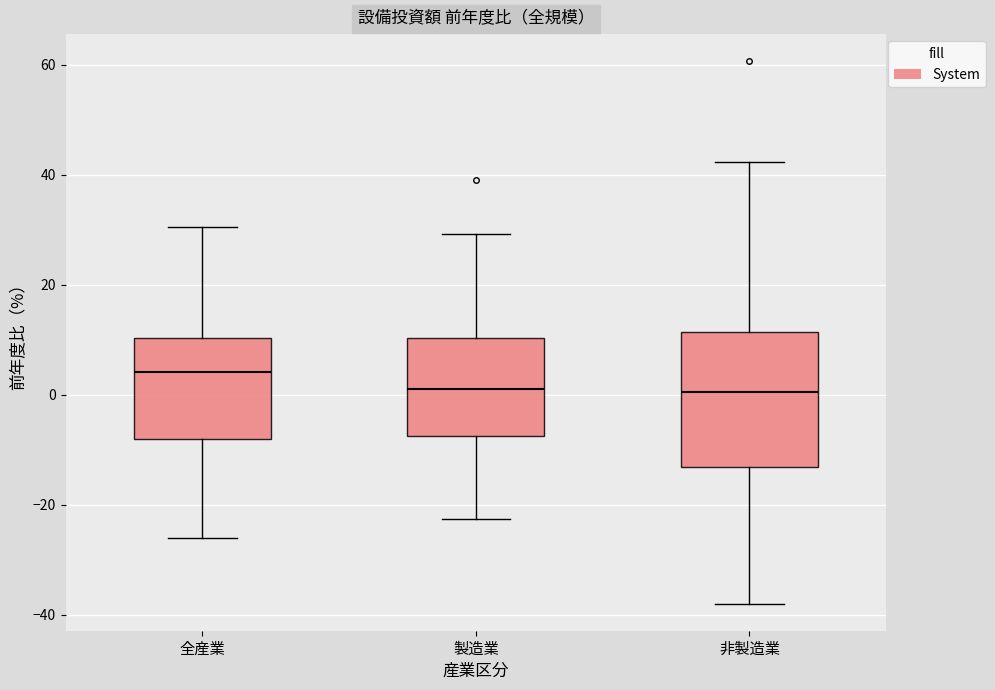

Reading left to right, read every box against the y-axis: the position of its median line, the range the box covers, and the ends of its whiskers. The values are not printed on the chart, so give them approximately, as read against the axis.

全産業: median 4, box -8 to 10, whiskers -26 to 30
製造業: median 2, box -8 to 10, whiskers -22 to 30
非製造業: median 0, box -14 to 12, whiskers -38 to 42